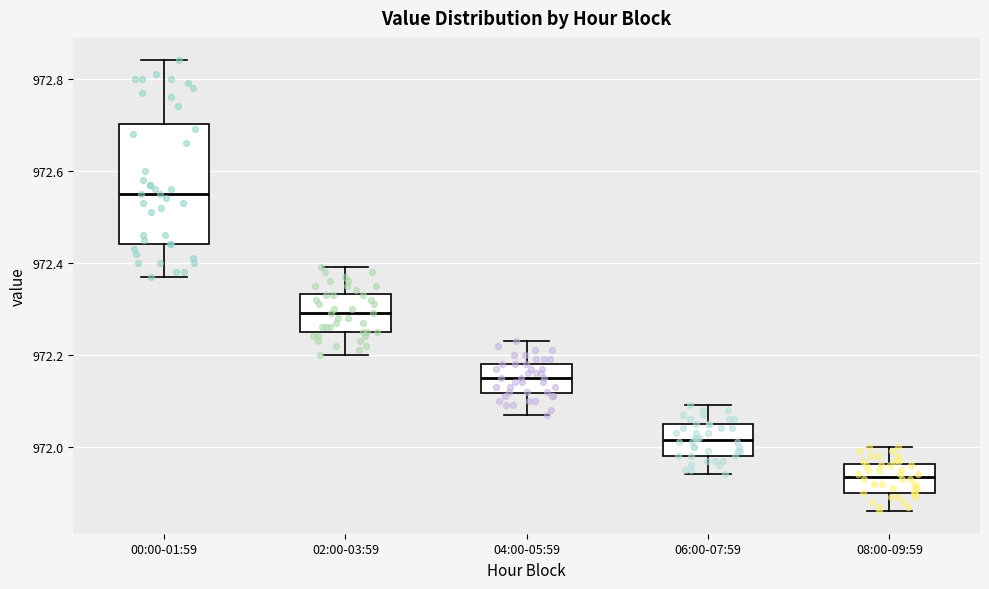

Reading left to right, read every box against the y-axis: the position of its median line, the range the box covers, and the ends of its whiskers. The values are not printed on the chart, so give them approximately, as read against the axis.

00:00-01:59: median 972.56, box 972.44 to 972.70, whiskers 972.38 to 972.84
02:00-03:59: median 972.30, box 972.26 to 972.34, whiskers 972.20 to 972.40
04:00-05:59: median 972.16, box 972.12 to 972.18, whiskers 972.08 to 972.24
06:00-07:59: median 972.02, box 971.98 to 972.06, whiskers 971.94 to 972.10
08:00-09:59: median 971.94, box 971.90 to 971.96, whiskers 971.86 to 972.00